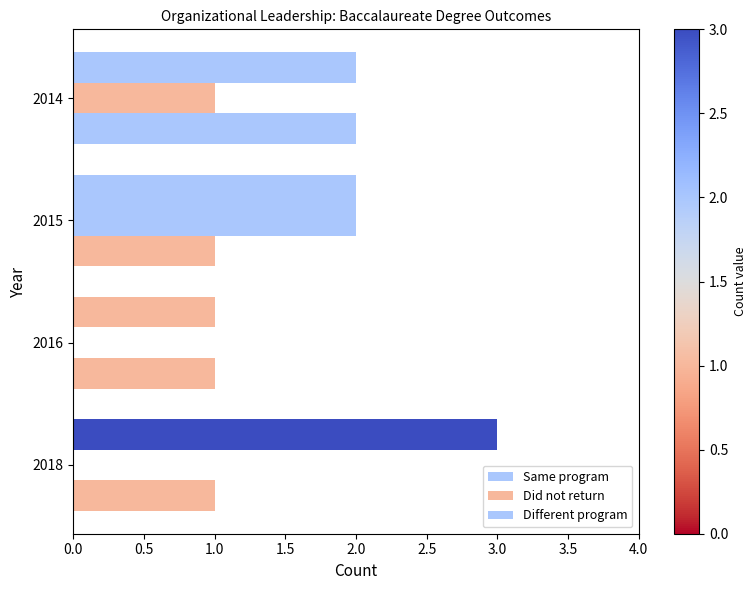

Count the number of data series in this chart.

3